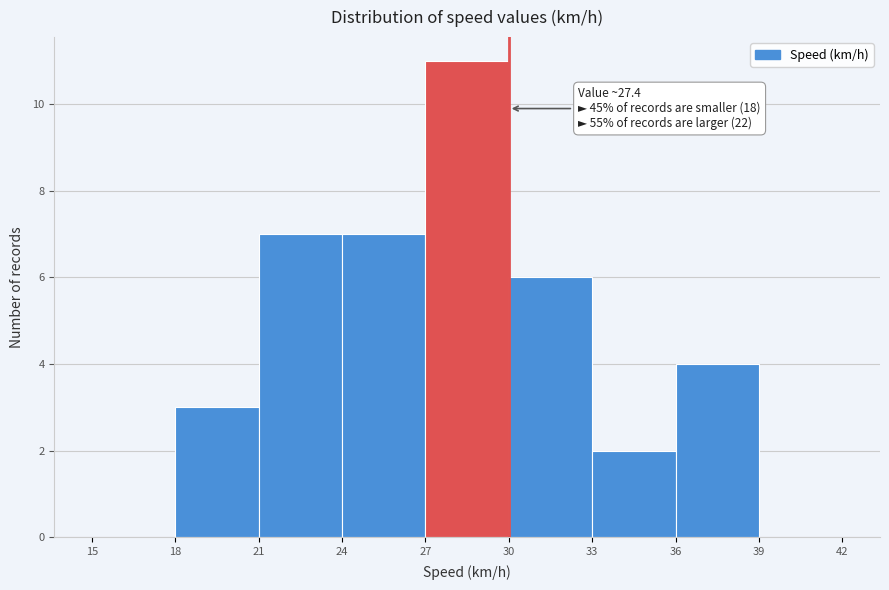

Over which range of the x-axis is the bar tallest?

27 to 30